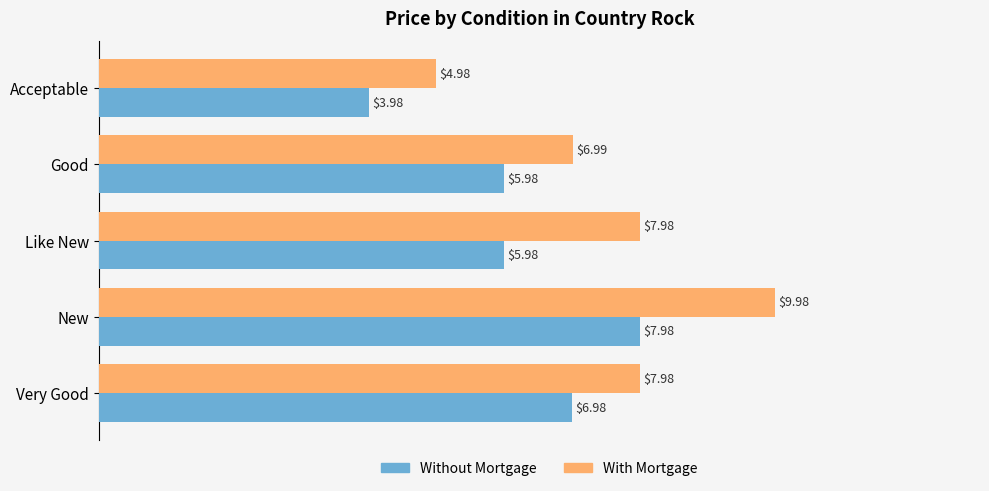

What is the sum of all With Mortgage values?

37.9